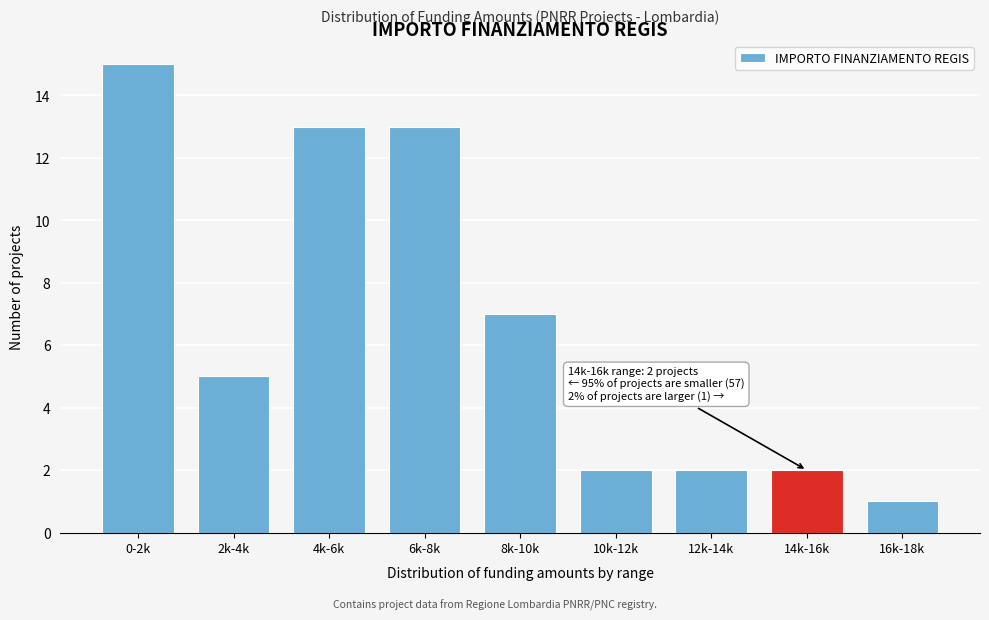

Reading left to right, list all the values displayed in this chart.

15	5	13	13	7	2	2	2	1